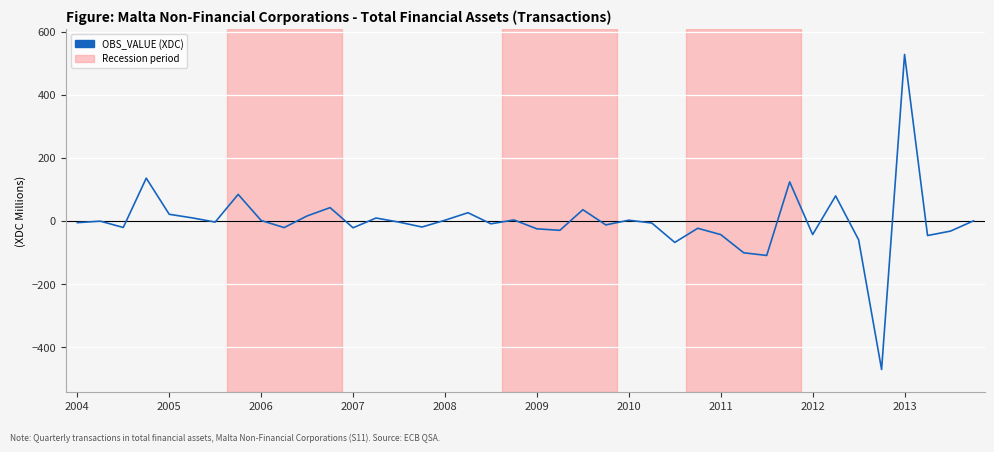

What is the maximum value shown in the chart?

528.3